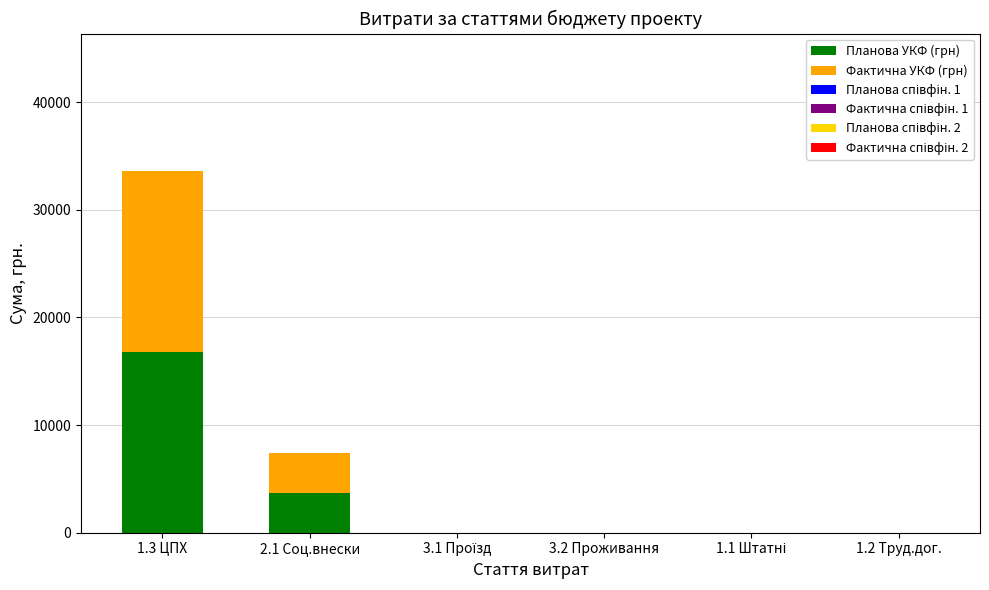

Are the bars grouped side by side (vs. stacked)?

No